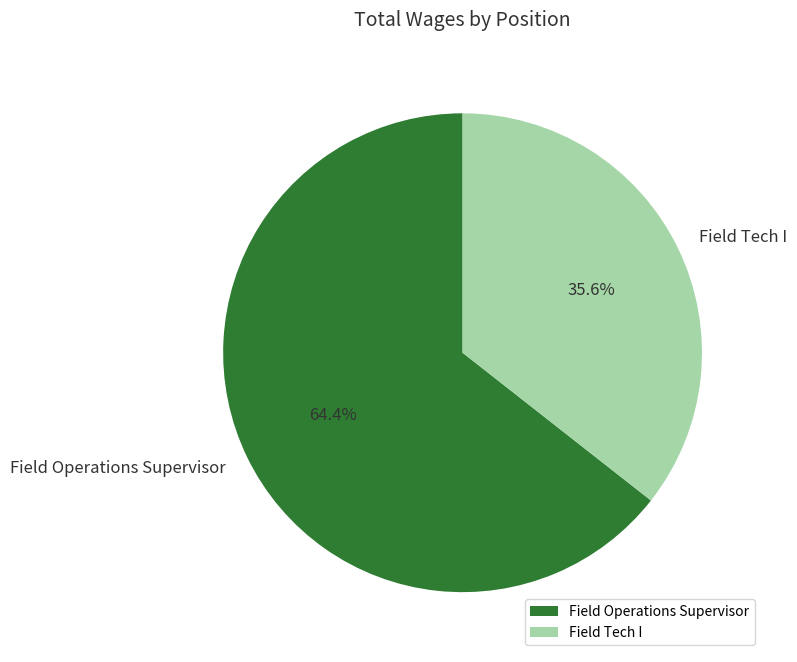

Rank the categories by value from highest to lowest.

Field Operations Supervisor, Field Tech I